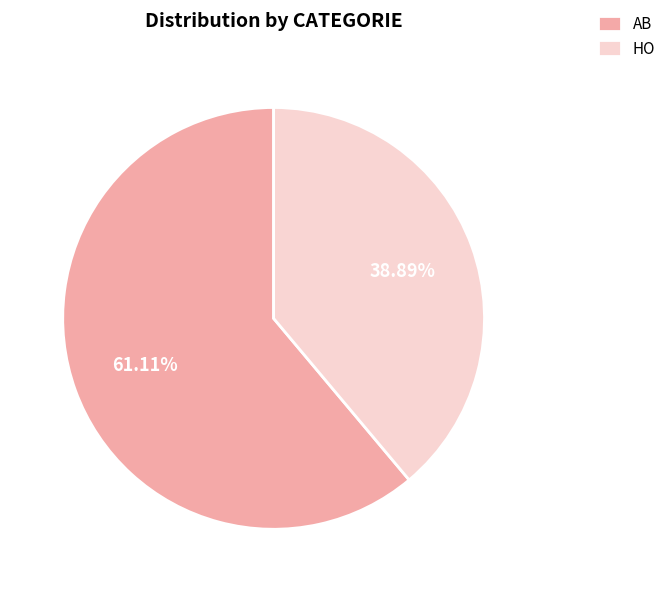

Approximately how many times larger is the value at AB compared to HO?

1.6